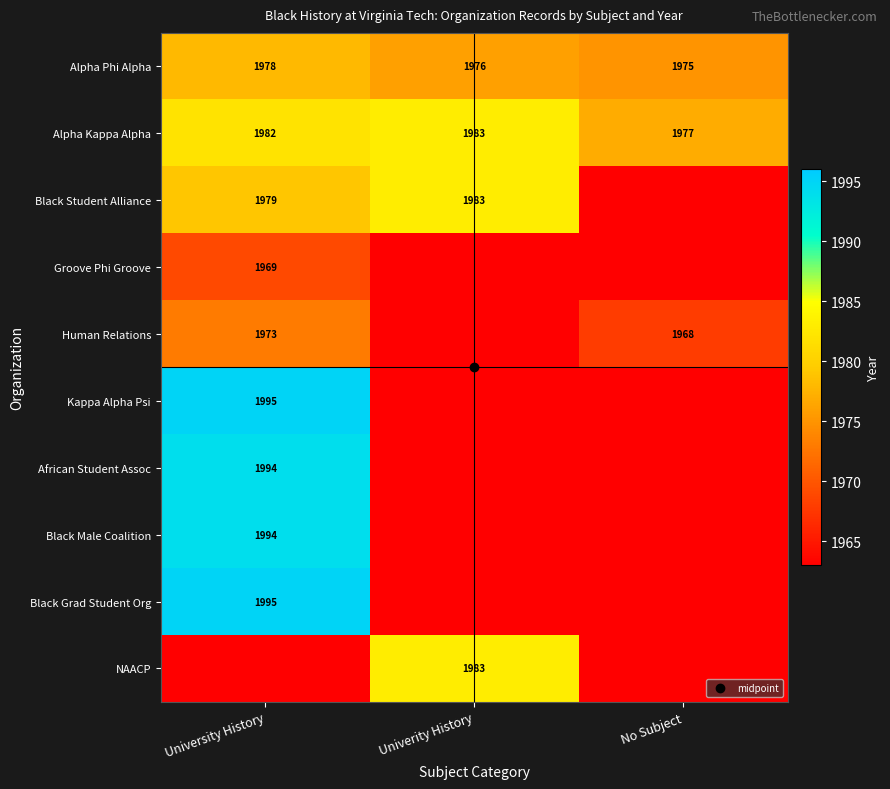

What is the greatest value displayed?

1995